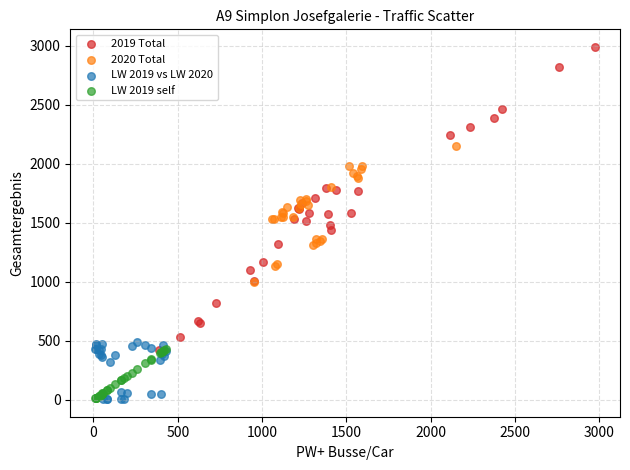

What are all the series names shown in the legend?

2019 Total, 2020 Total, LW 2019 vs LW 2020, LW 2019 self